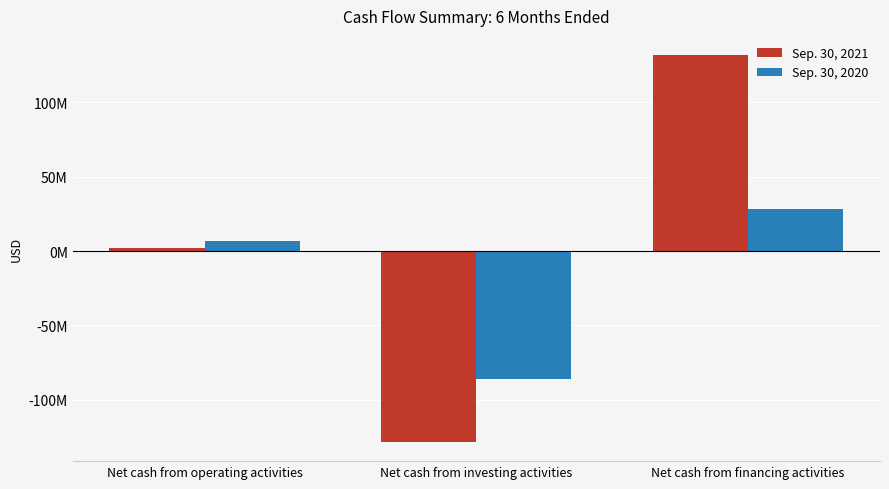

Reading left to right, what are all the values shown in this chart?

Sep. 30, 2021: Net cash from operating activities=1712965	Net cash from investing activities=-128395338	Net cash from financing activities=131770888
Sep. 30, 2020: Net cash from operating activities=6786256	Net cash from investing activities=-85957994	Net cash from financing activities=28239144